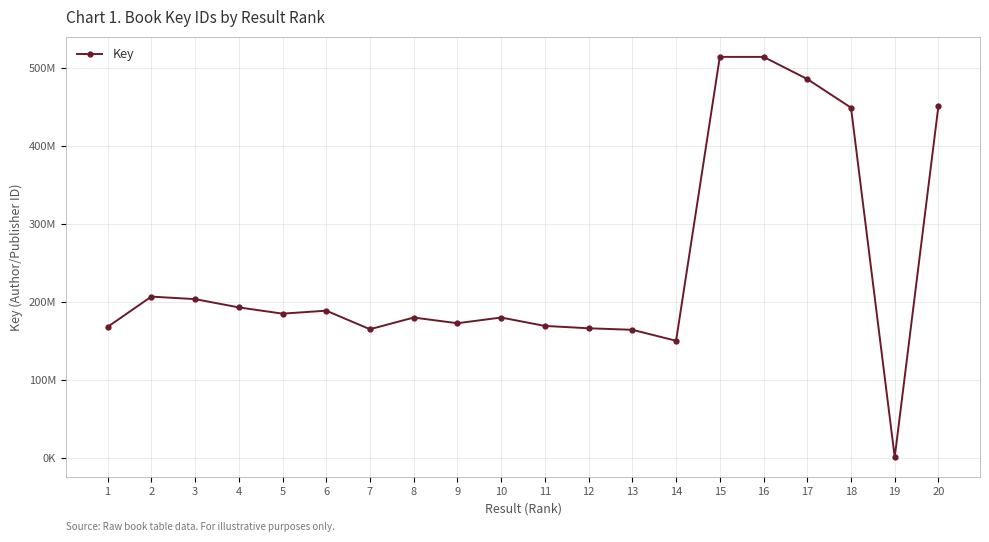

What is the greatest value displayed?

514558839